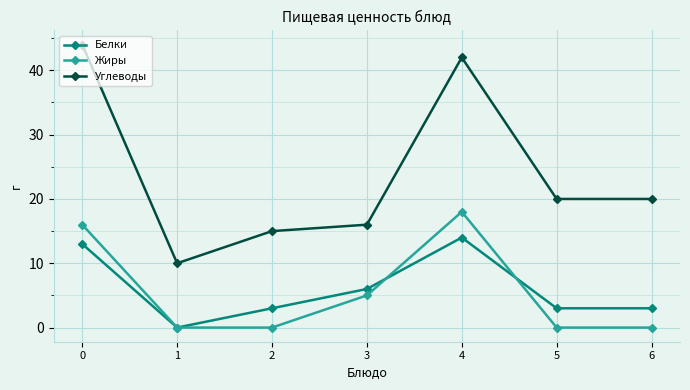

In Жиры, how many points are higher than both neighbors (excluding endpoints)?

1